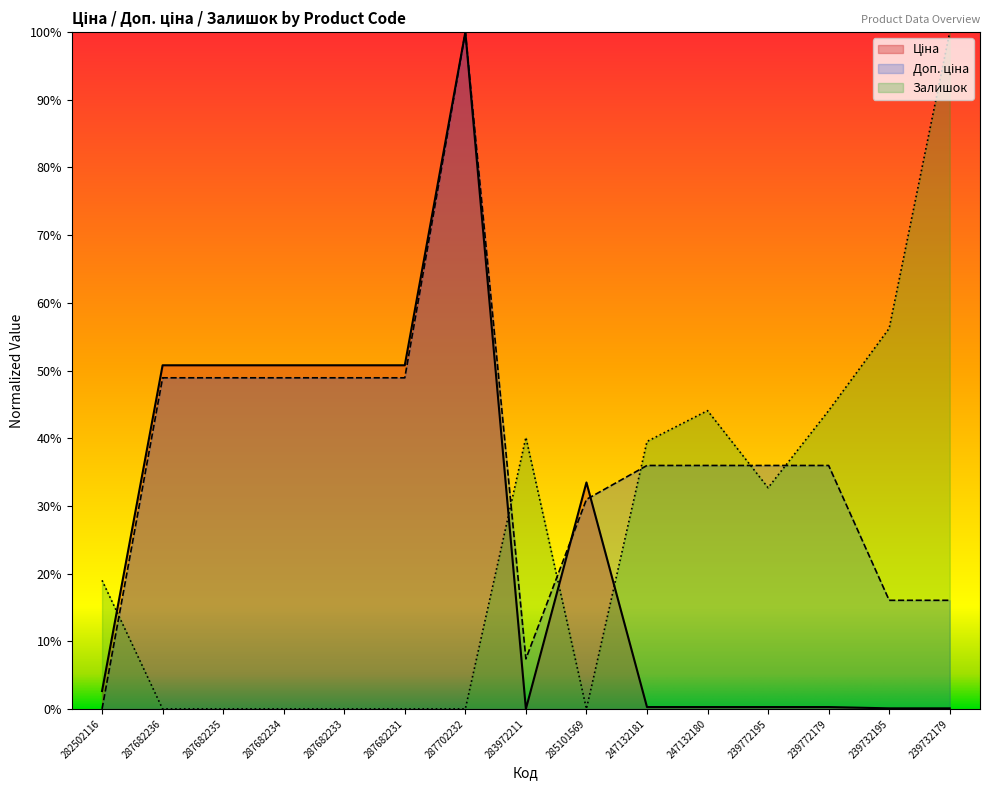

At how many categories does at least one series exceed 0?

15